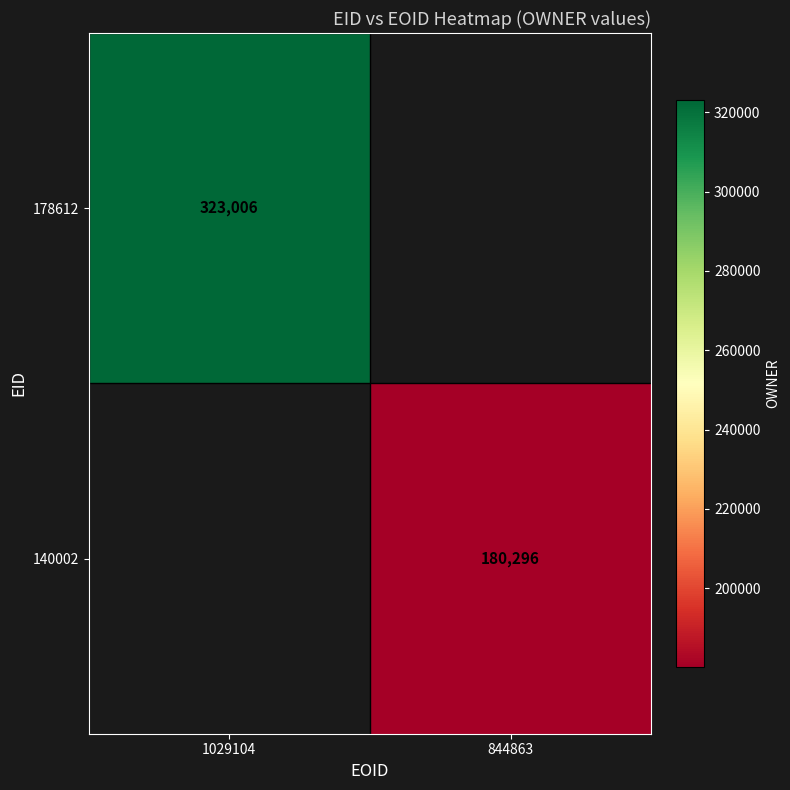

True or false: 178612 has a value of 323006 at 1029104.

True